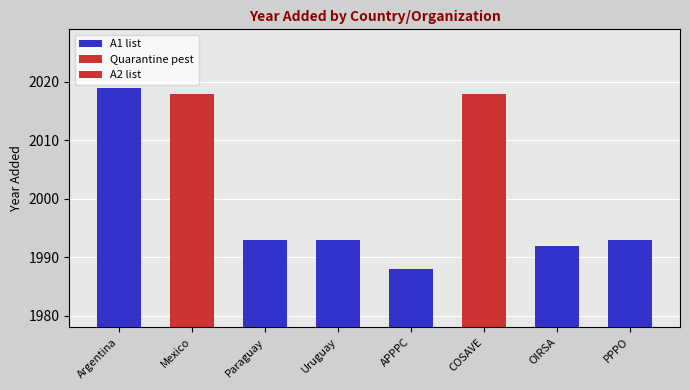

Between APPPC and COSAVE, which is larger?

COSAVE